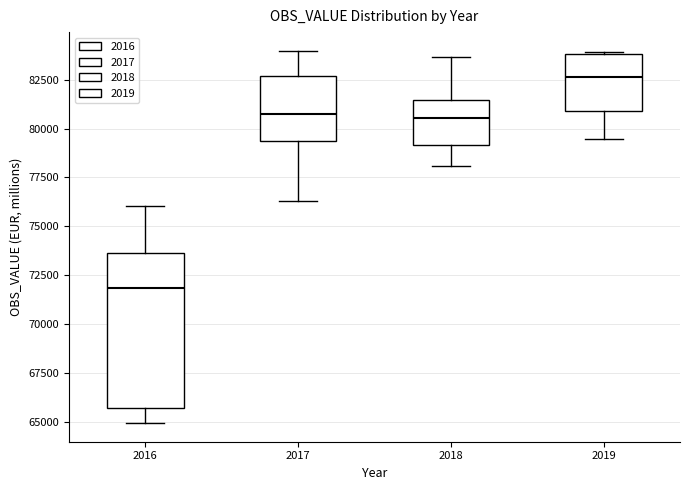

Reading left to right, read every box against the y-axis: the position of its median line, the range the box covers, and the ends of its whiskers. The values are not printed on the chart, so give them approximately, as read against the axis.

2016: median 72000, box 65500 to 73500, whiskers 65000 to 76000
2017: median 80500, box 79500 to 82500, whiskers 76500 to 84000
2018: median 80500, box 79000 to 81500, whiskers 78000 to 83500
2019: median 82500, box 81000 to 84000, whiskers 79500 to 84000